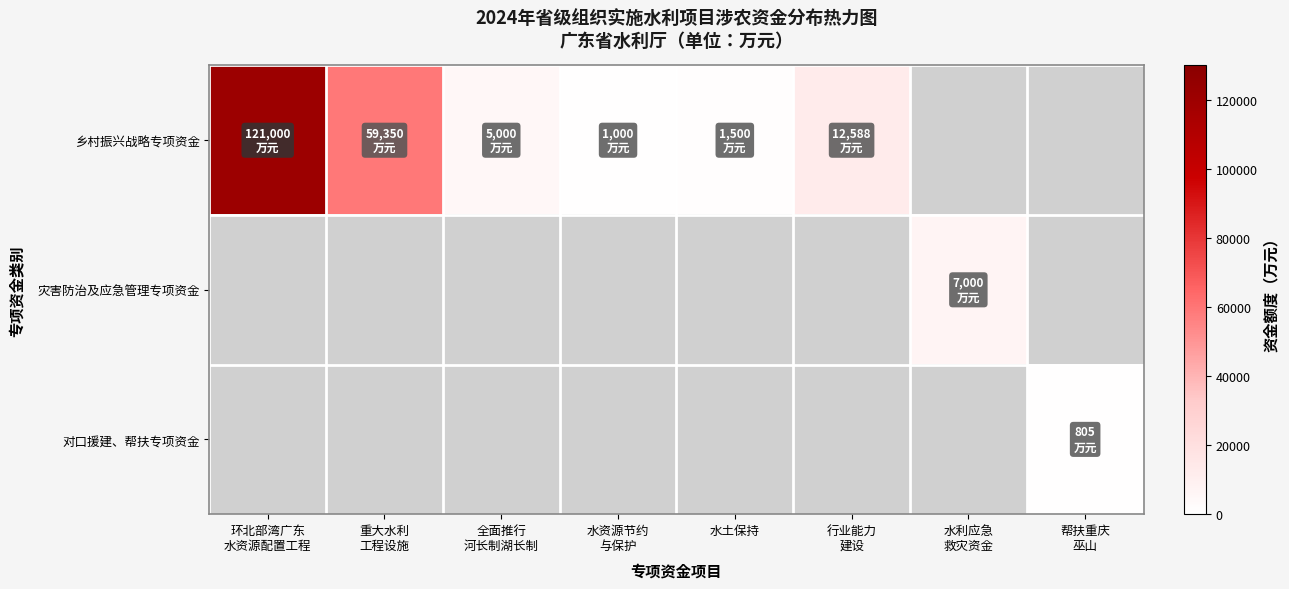

What is the difference between the maximum and minimum values in the 乡村振兴战略专项资金 series?

120000.0